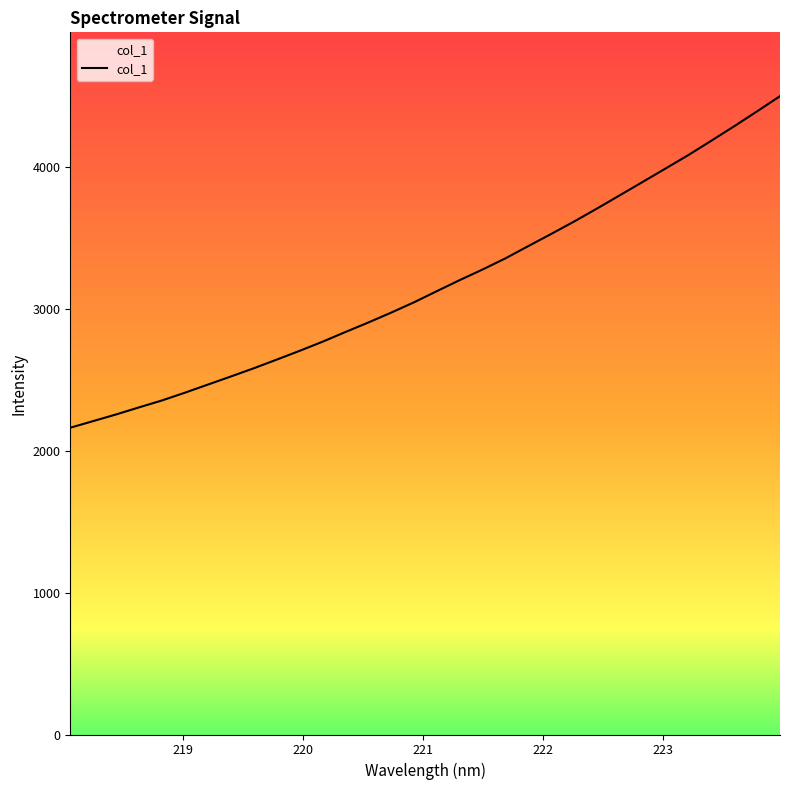

What is the difference between the maximum and minimum values?

2338.0